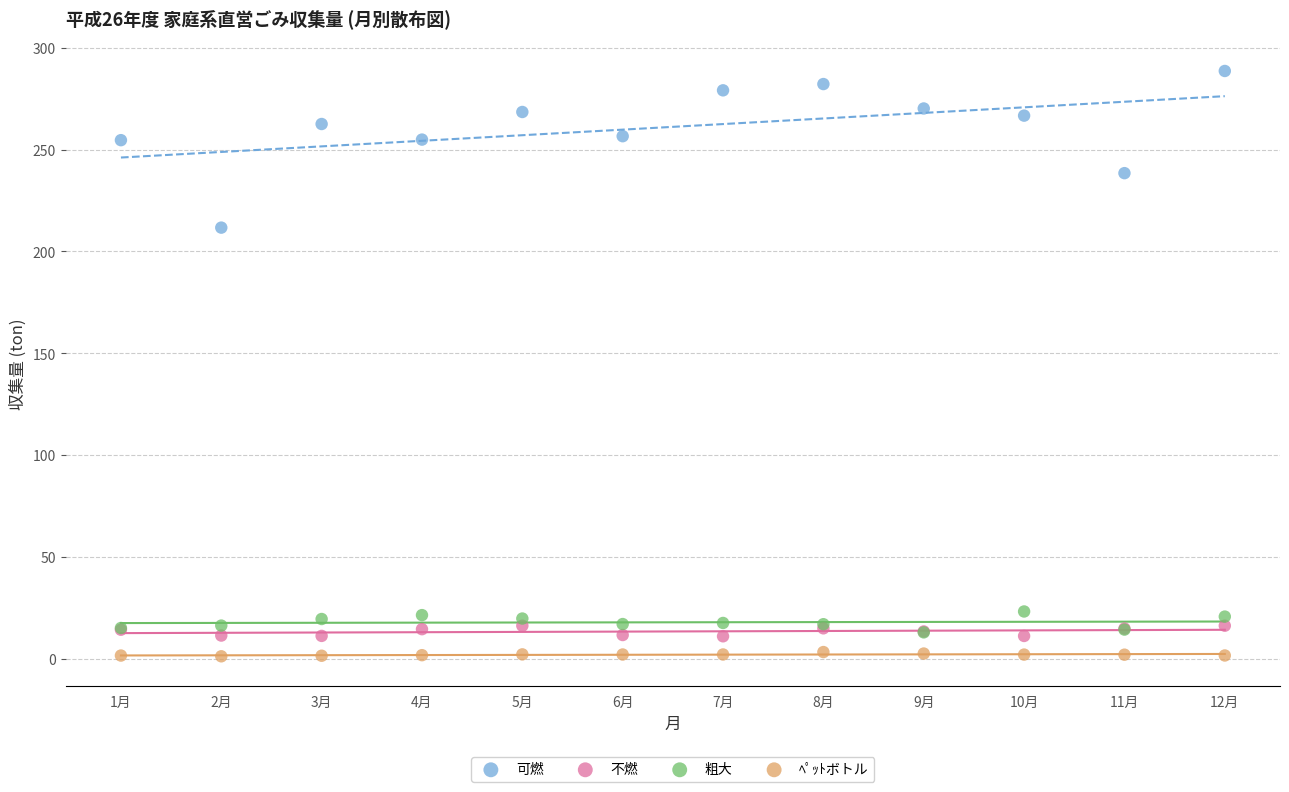

Which series contains the lowest Y value?

ﾍﾟｯﾄボトル